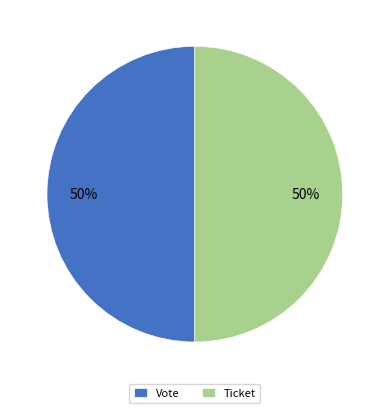

What is the ratio of the value at Vote to the value at Ticket?

1.0